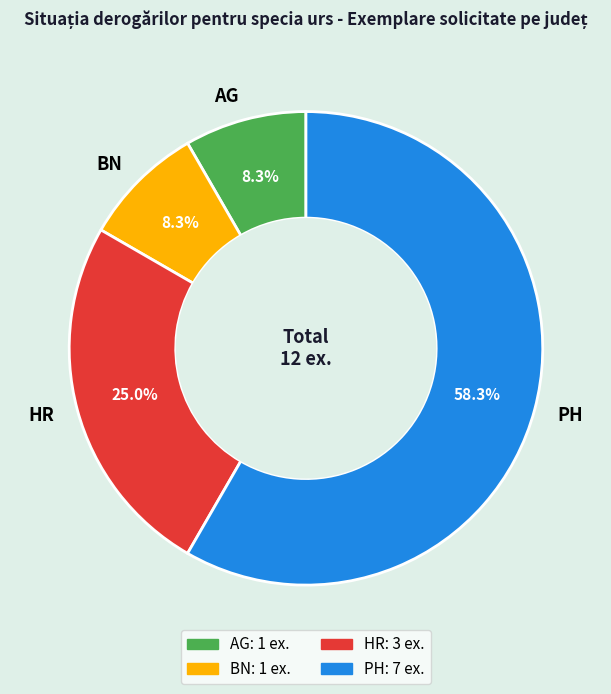

True or false: BN accounts for 8% of the total.

True